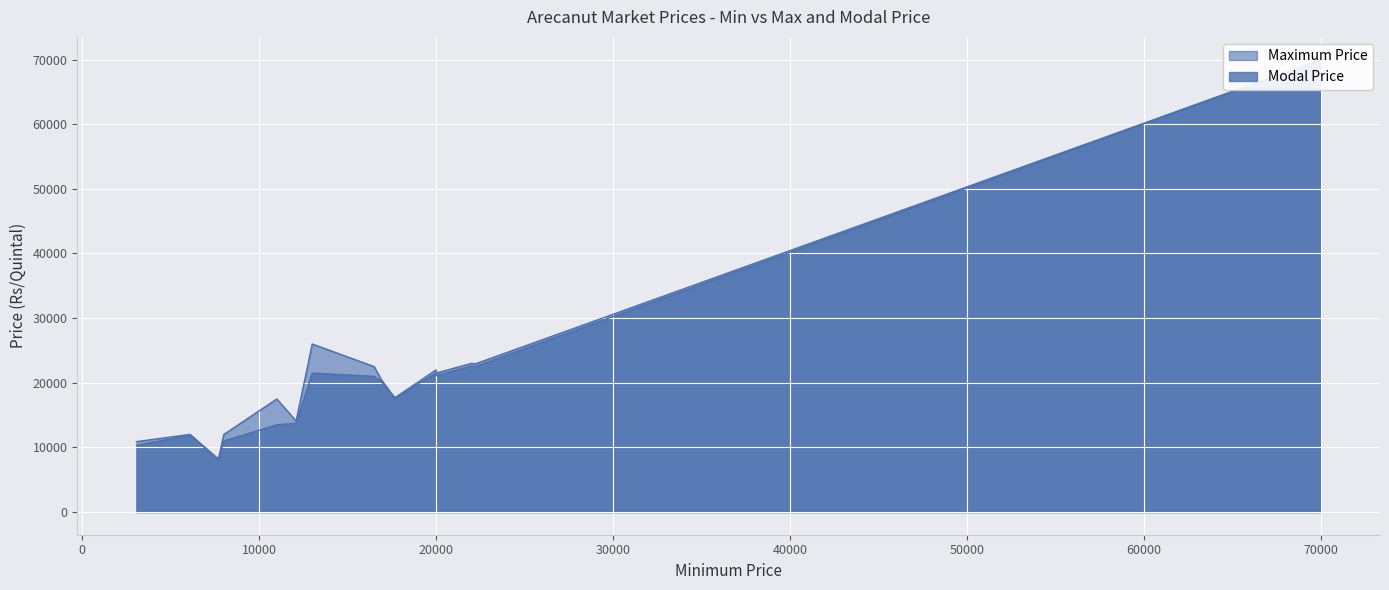

True or false: Modal Price and Maximum Price cross at least once.

False